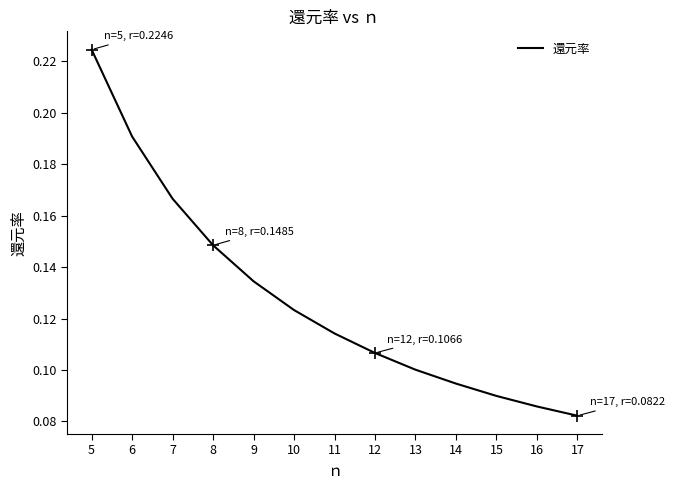

At which label is the value closest to 0?

17